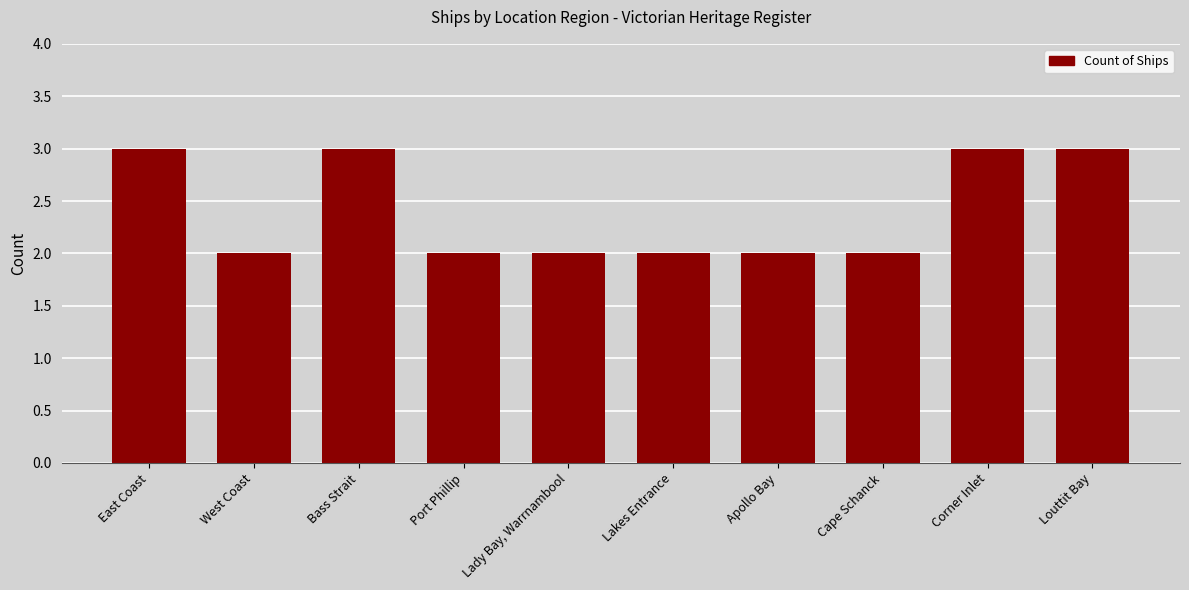

What is the maximum value shown in the chart?

3